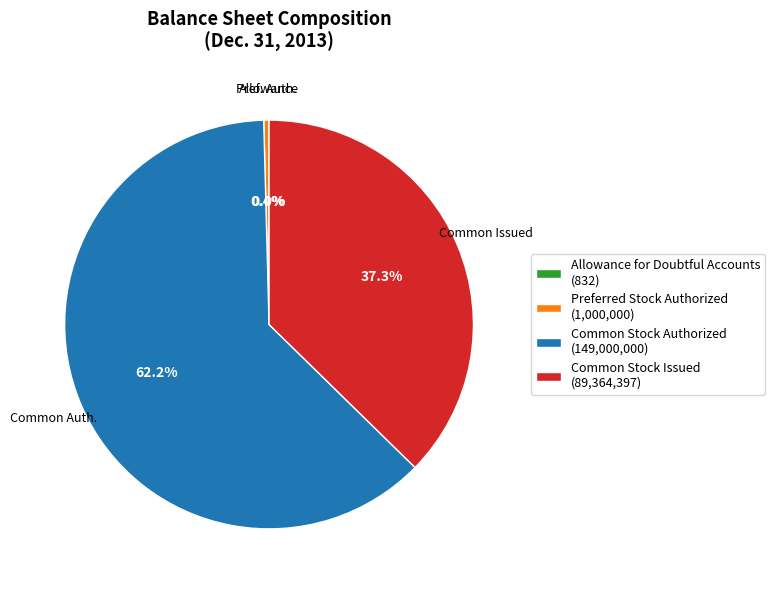

Which category accounts for the majority?

Common Stock Authorized (149,000,000)